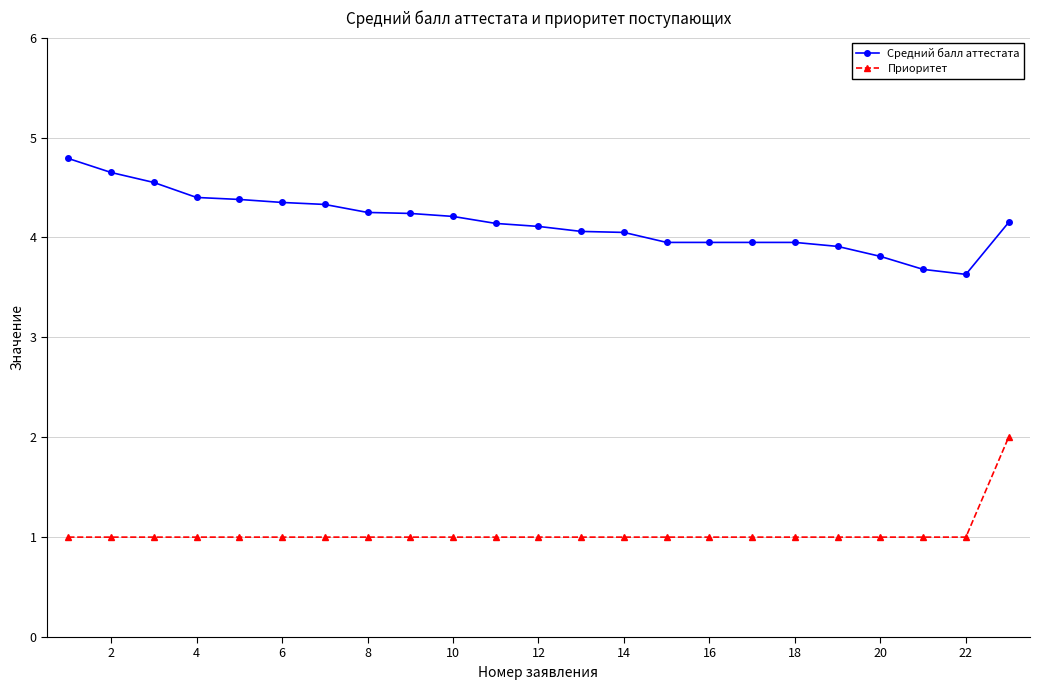

Which series has the largest total across all categories?

Средний балл аттестата